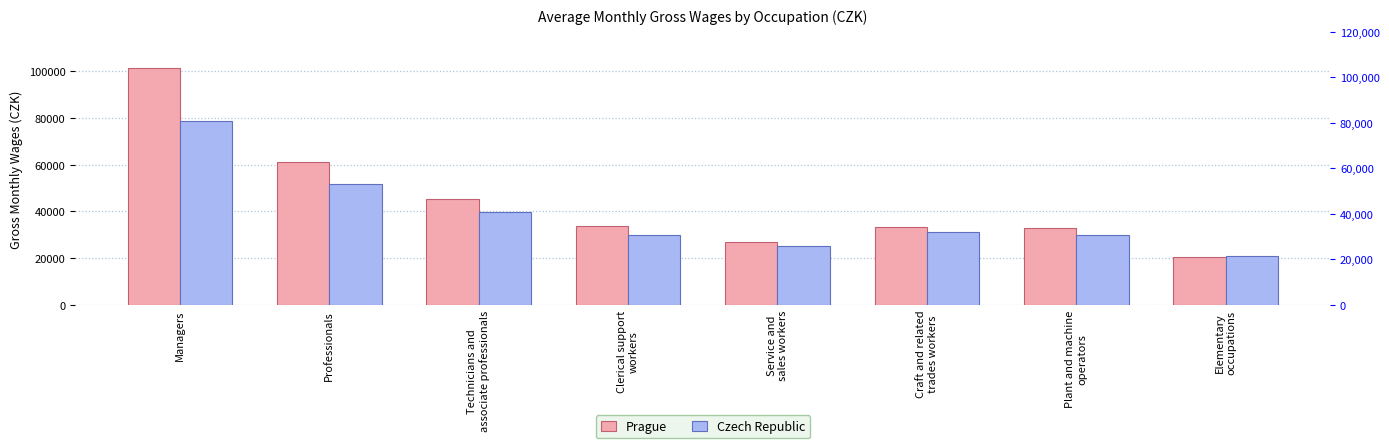

List the labels in order of Prague value, smallest first.

Elementary
occupations, Service and
sales workers, Plant and machine
operators, Craft and related
trades workers, Clerical support
workers, Technicians and
associate professionals, Professionals, Managers